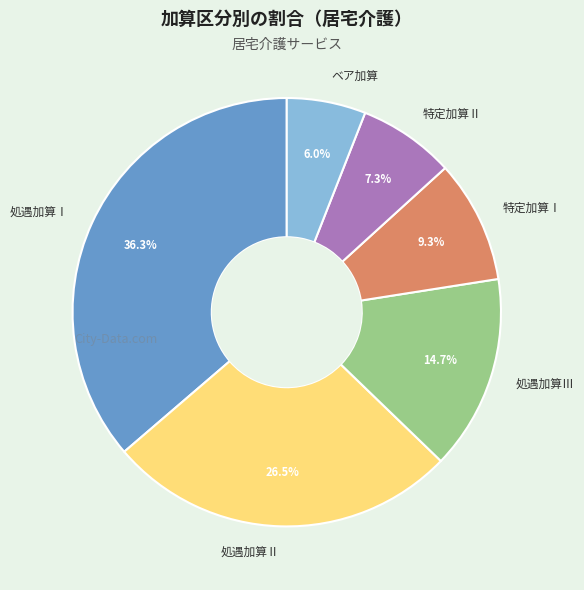

What percentage is the 特定加算Ⅰ slice, to the nearest percent?

9%